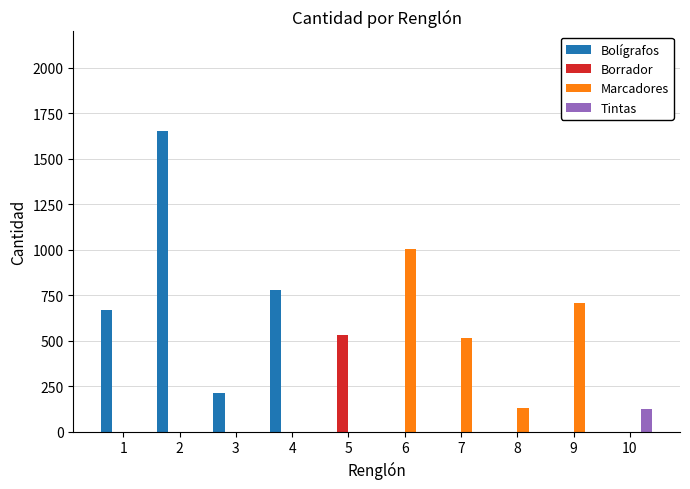

What is the spread (max minus min) of values at 10?

126